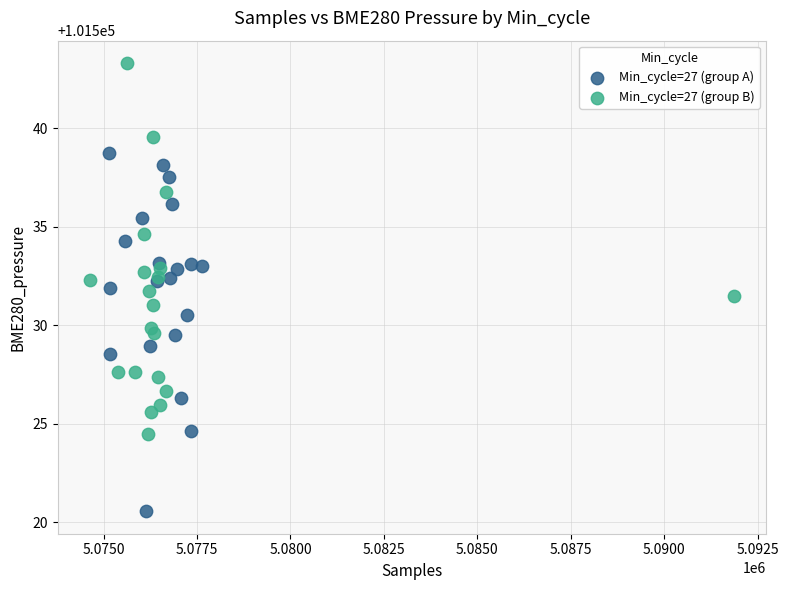

Which series reaches the minimum Y coordinate?

Min_cycle=27 (group A)